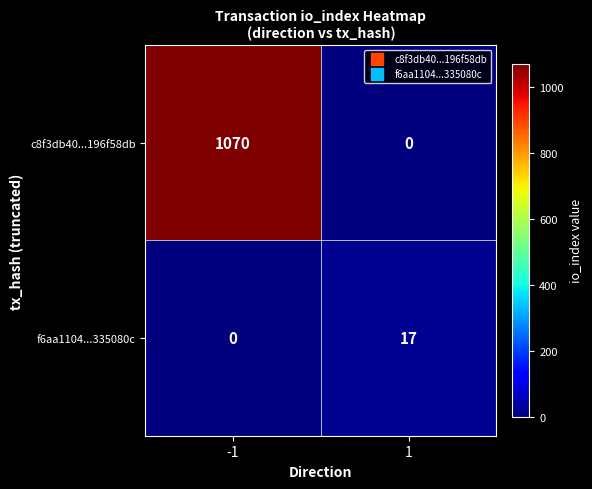

List the series in order of their peak value, highest first.

c8f3db40...196f58db, f6aa1104...335080c